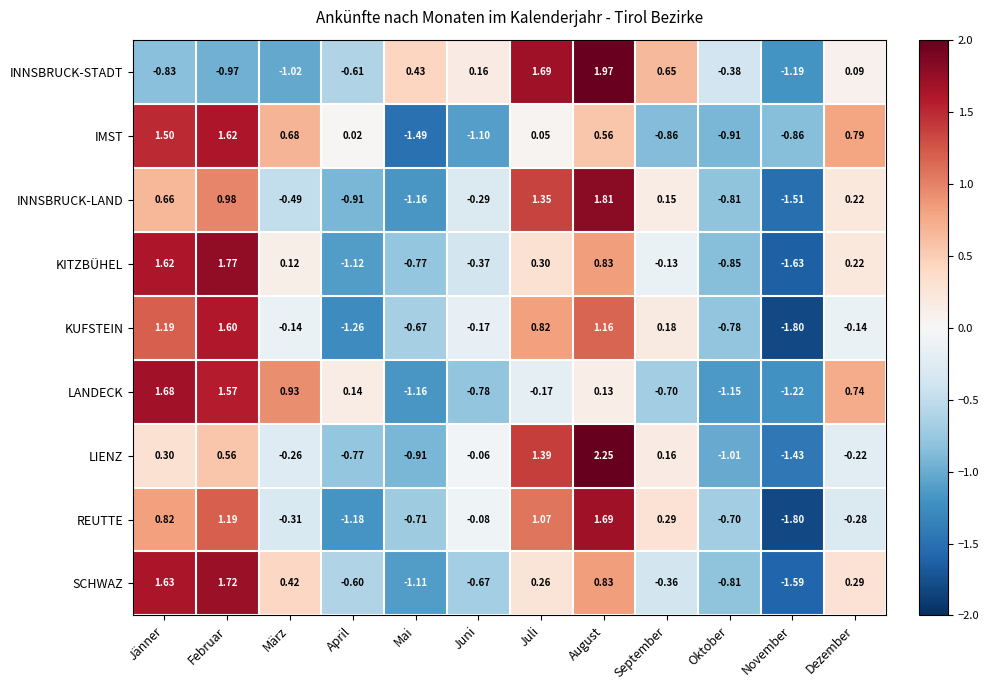

What is the spread (max minus min) of values at Juni?

1.3